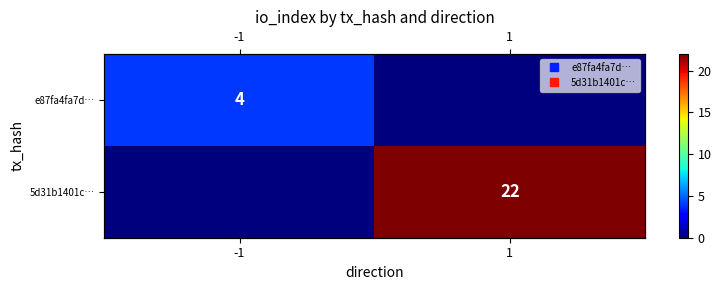

Is it true that 5d31b1401c… equals 10 at -1?

False